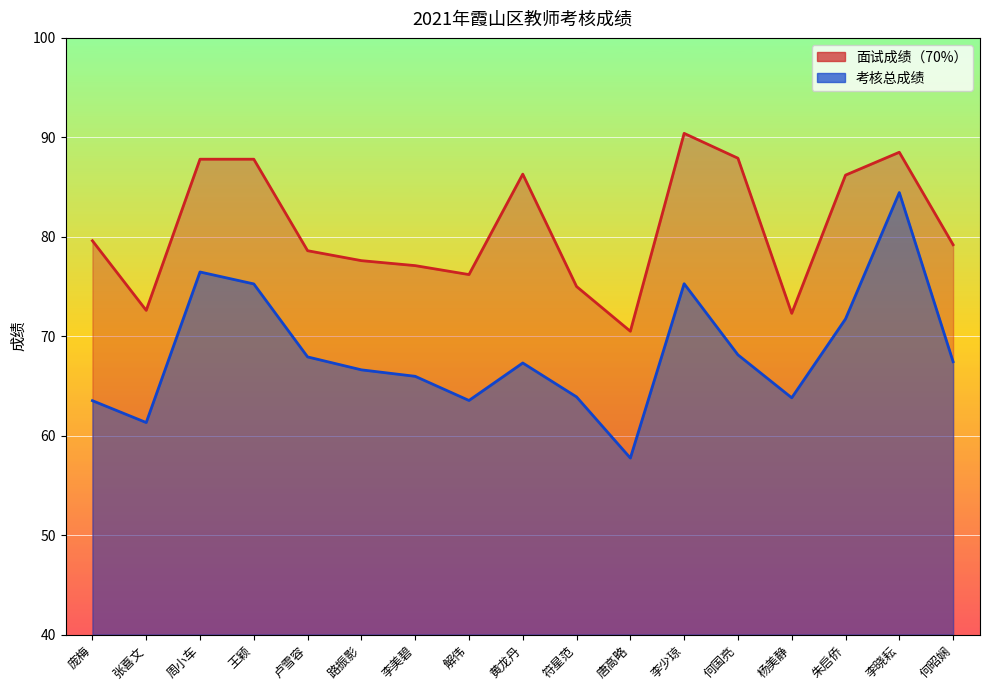

True or false: 考核总成绩 and 面试成绩（70%） cross at least once.

False